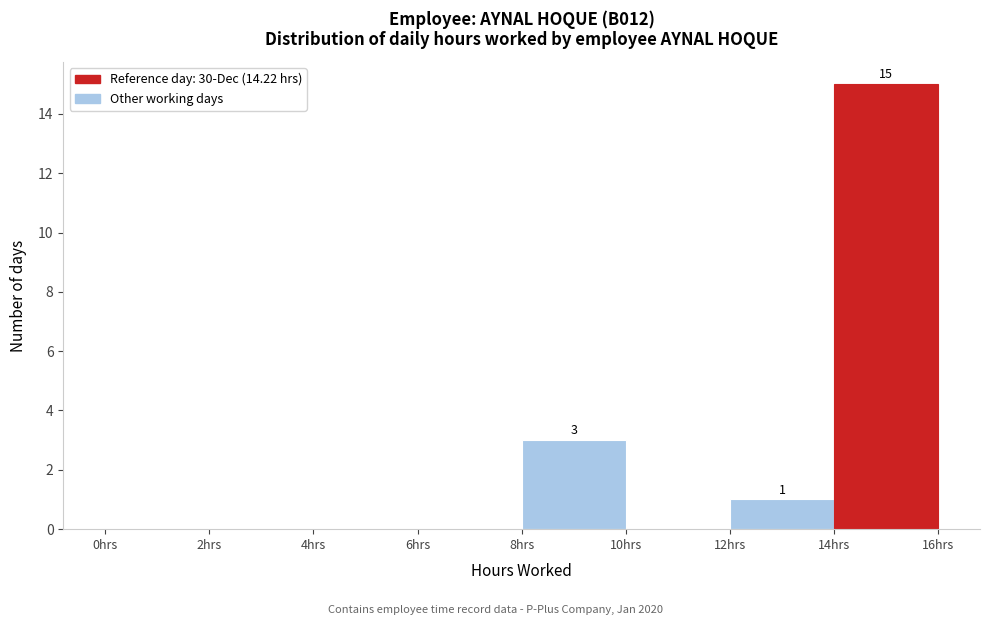

Which range on the x-axis has the tallest bar?

14 to 16